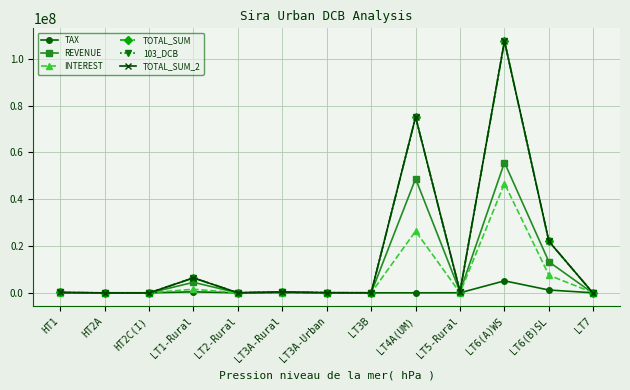

True or false: 103_DCB and INTEREST intersect in this chart.

True